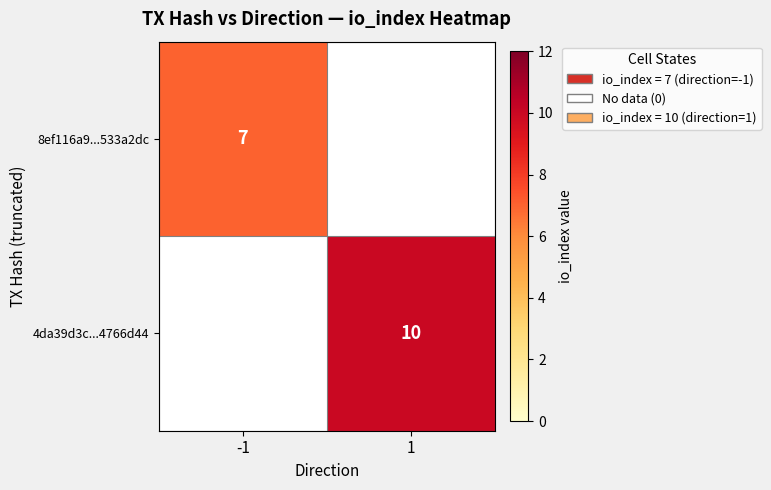

The 4da39d3c...4766d44 series shows 6 at 1. True or false?

False